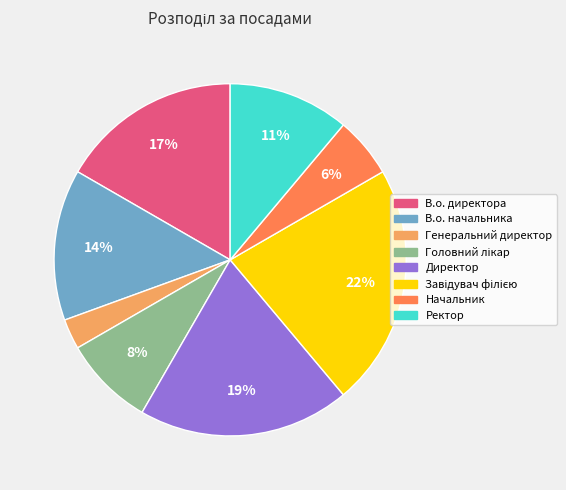

To the nearest percent, what portion does Директор represent?

19%